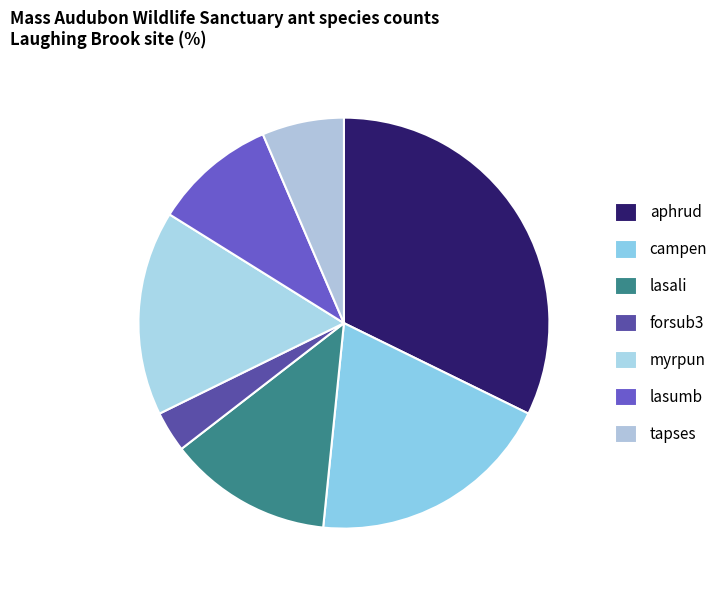

To the nearest percent, what percentage of the pie is aphrud?

32%